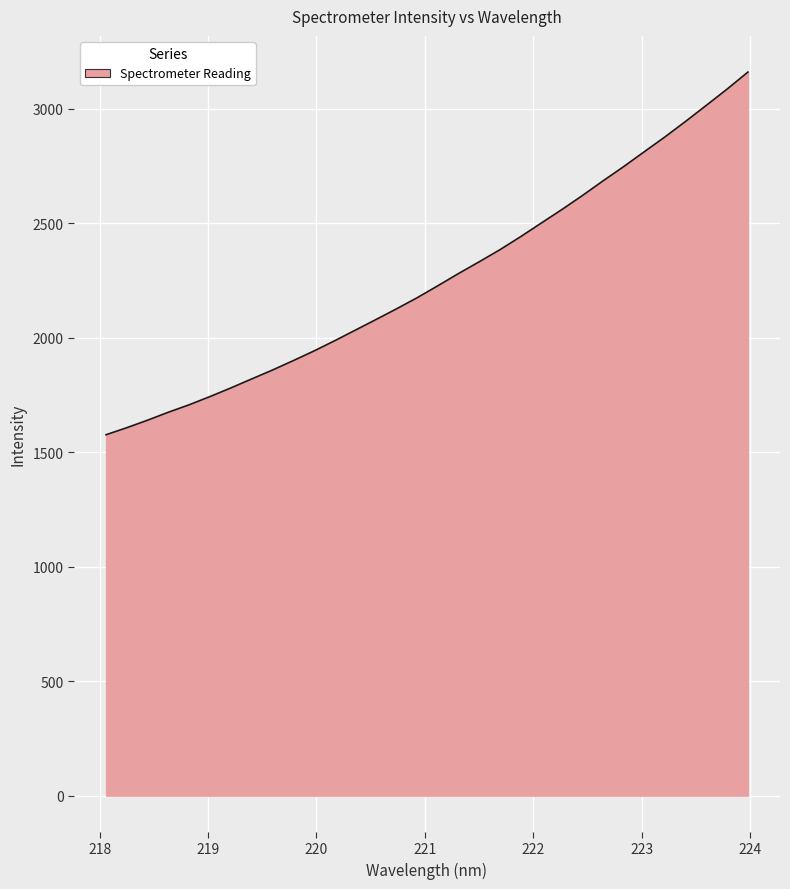

What is the maximum value shown in the chart?

3159.5